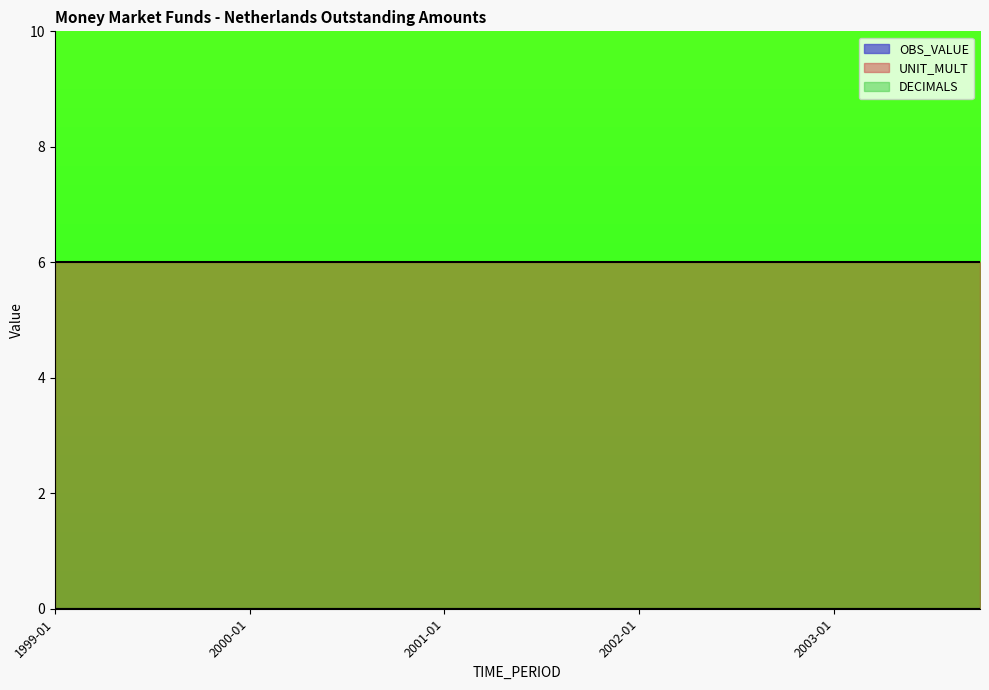

Reading left to right, what are all the values shown in this chart?

OBS_VALUE: 0	0	0	0	0	0	0	0	0	0	0	0	0	0	0	0	0	0	0	0
UNIT_MULT: 6	6	6	6	6	6	6	6	6	6	6	6	6	6	6	6	6	6	6	6
DECIMALS: 0	0	0	0	0	0	0	0	0	0	0	0	0	0	0	0	0	0	0	0